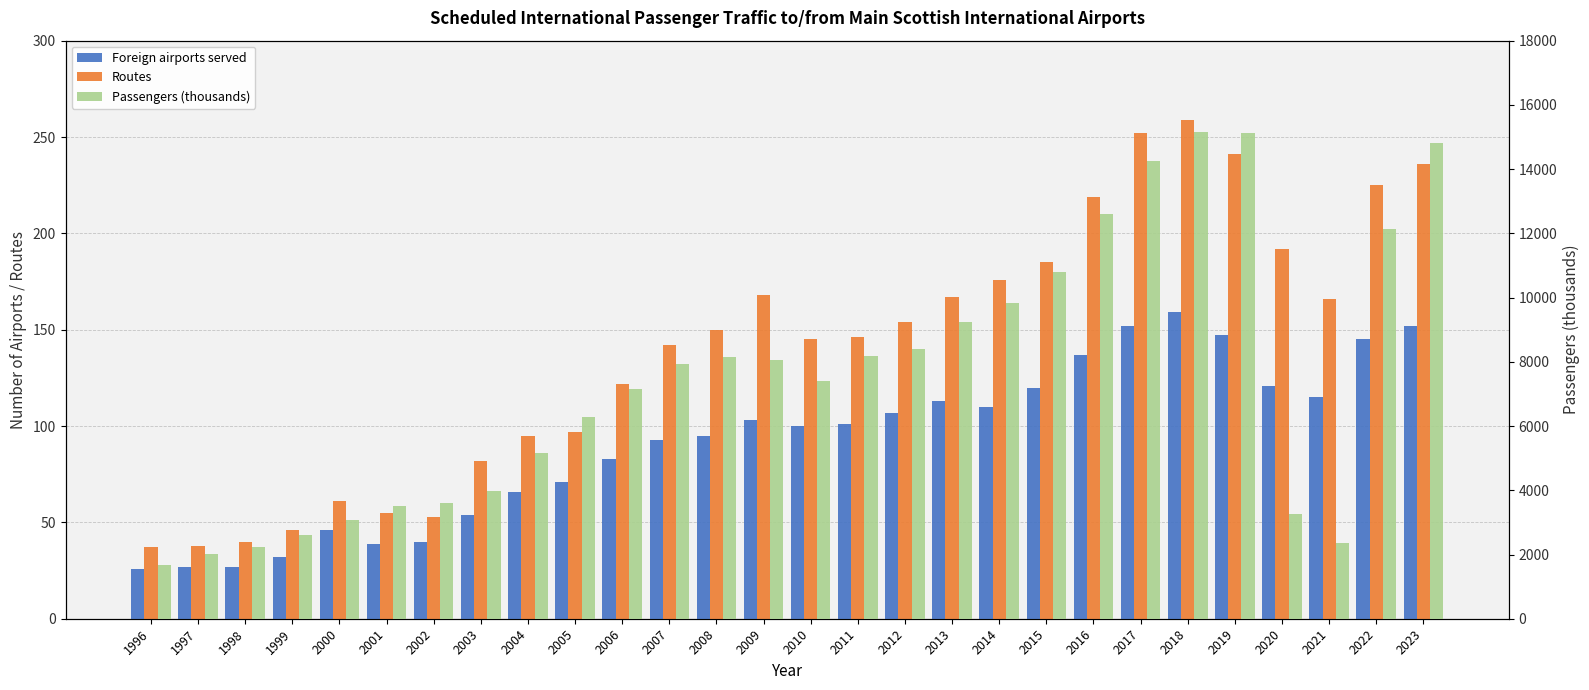

Is it true that Routes equals 185.0 at 2015?

True